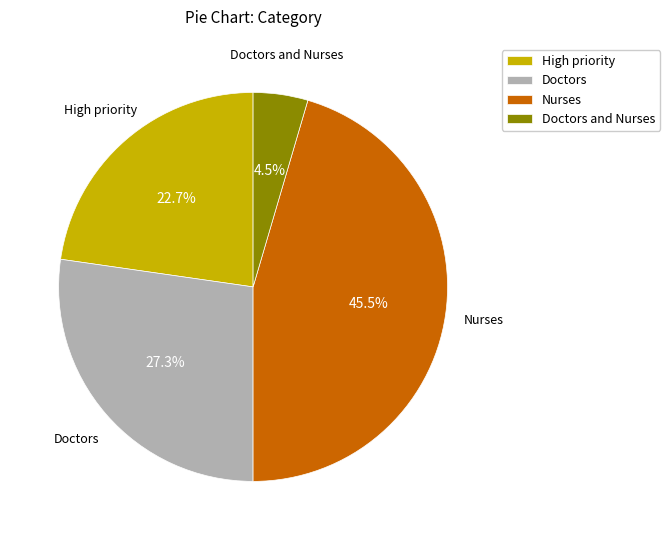

What is the ratio of the value at High priority to the value at Nurses?

0.5